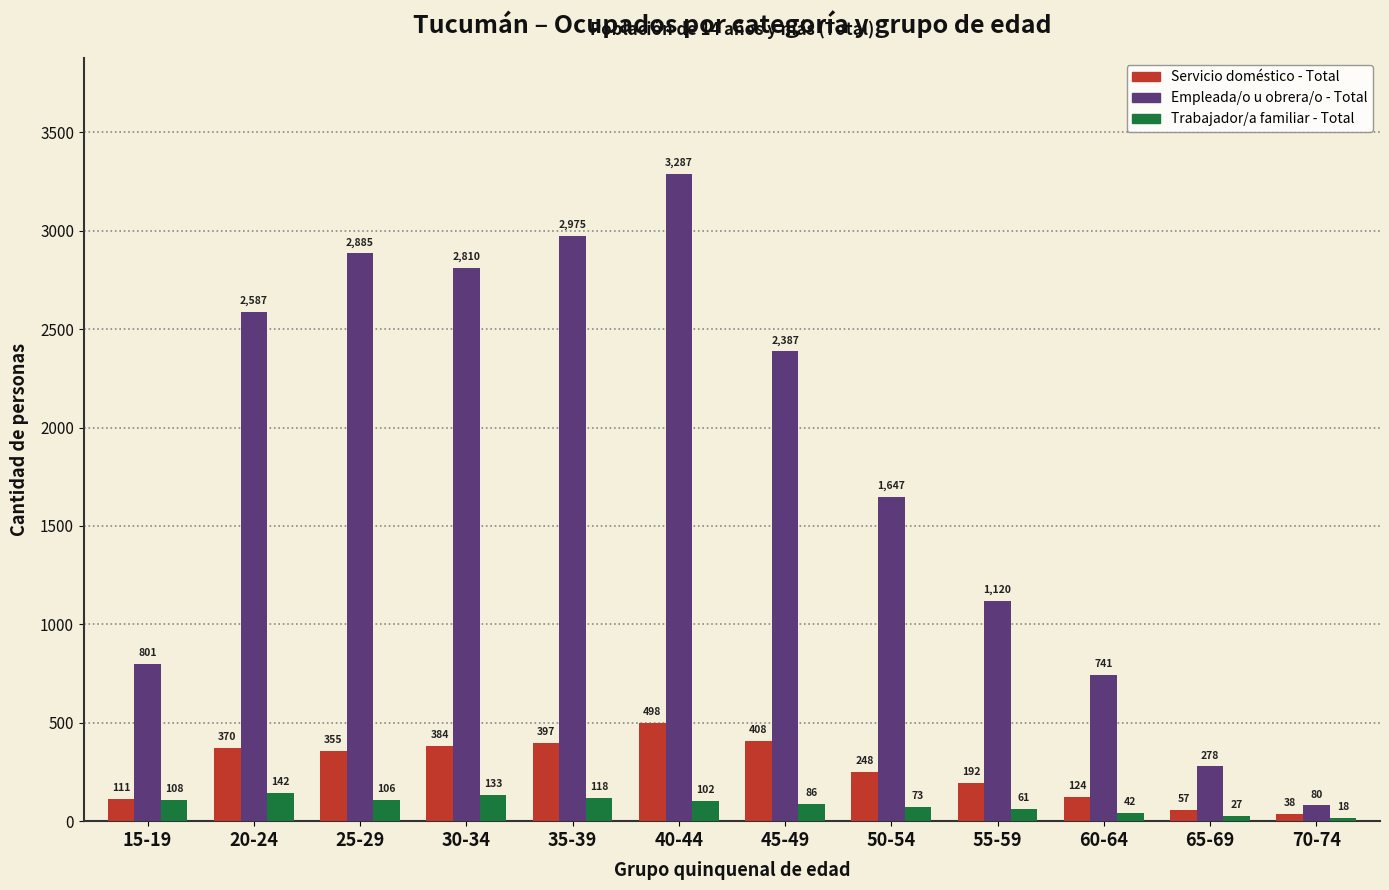

Is it true that Trabajador/a familiar - Total equals 61 at 55-59?

True